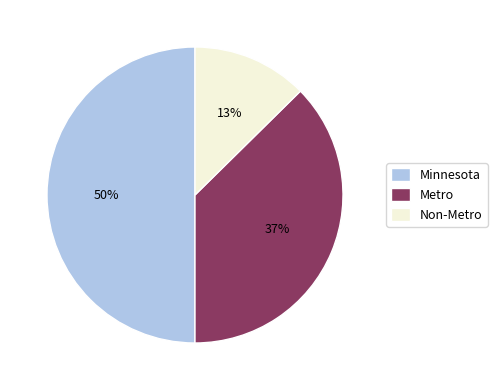

How many segments does this pie chart have?

3